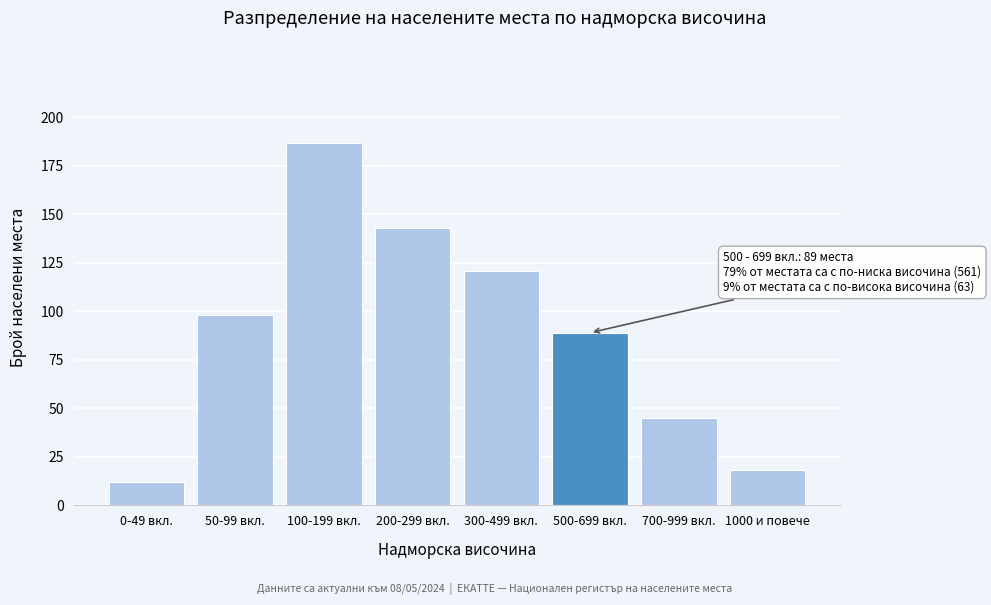

Reading left to right, what are all the values shown in this chart?

0-49 вкл.=12	50-99 вкл.=98	100-199 вкл.=187	200-299 вкл.=143	300-499 вкл.=121	500-699 вкл.=89	700-999 вкл.=45	1000 и повече=18